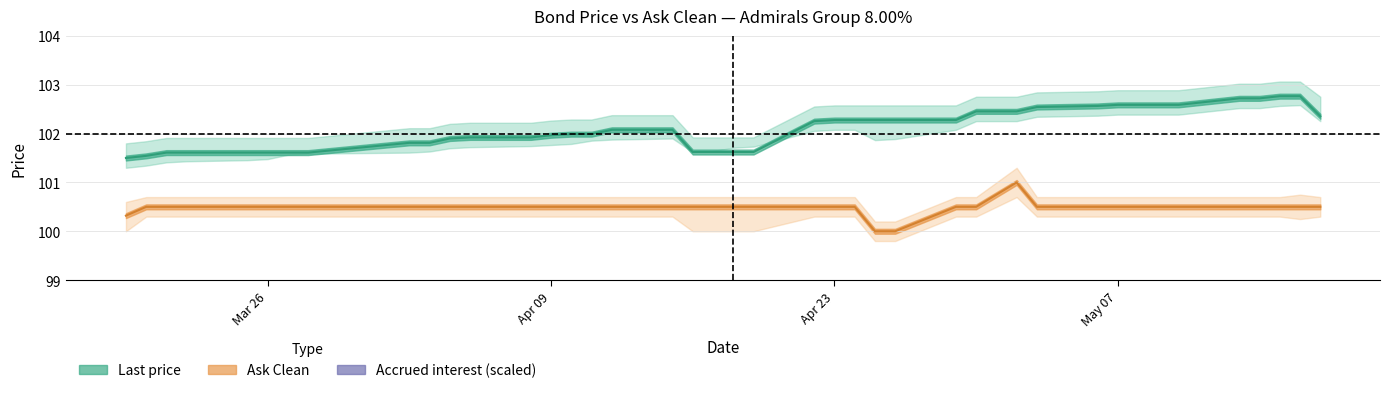

True or false: Last price has more than 2 points higher than both neighbors.

False